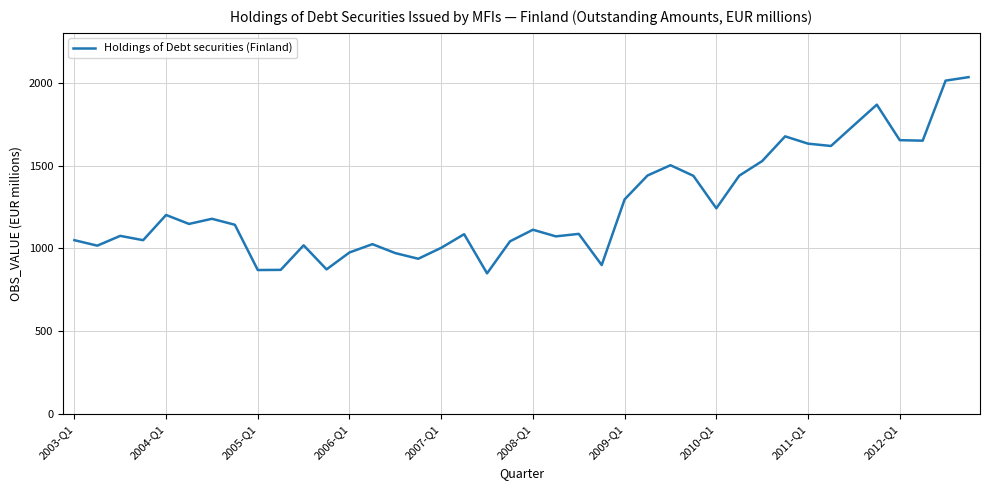

What is the maximum value shown in the chart?

2033